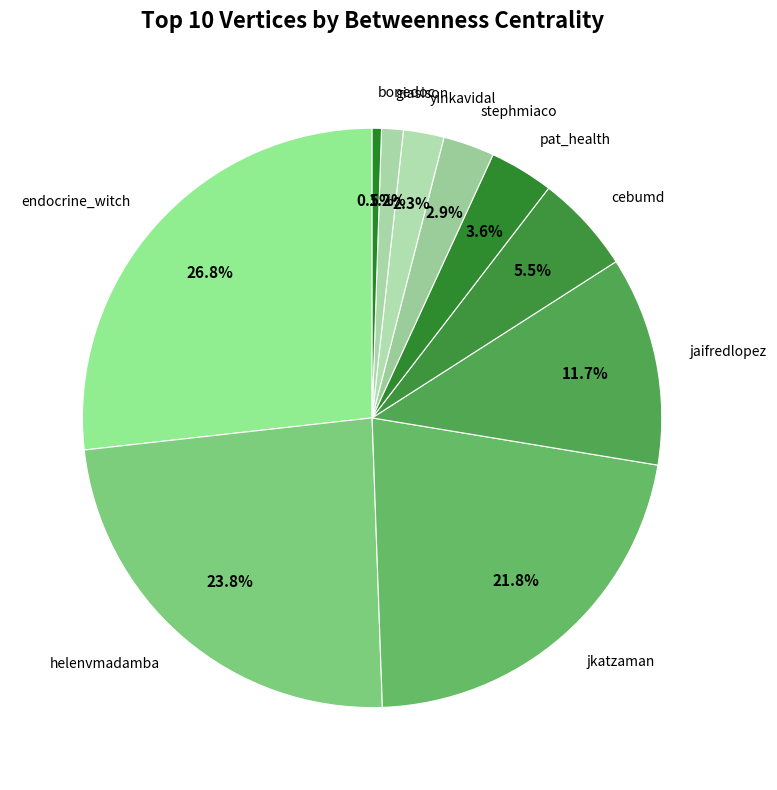

Does pat_health account for over 50% of the chart?

No